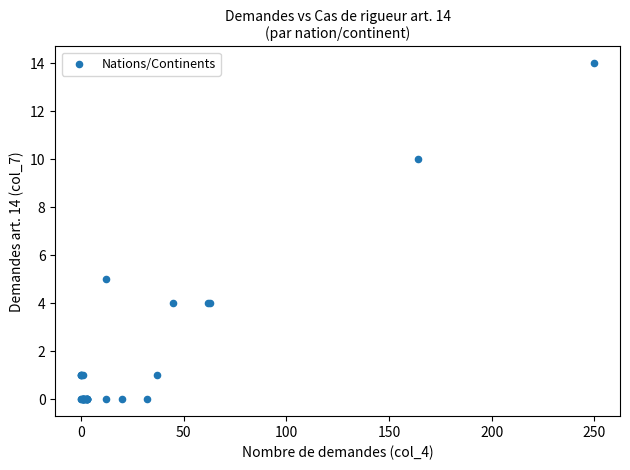

What Y value in the scatter plot is closest to 7?

5